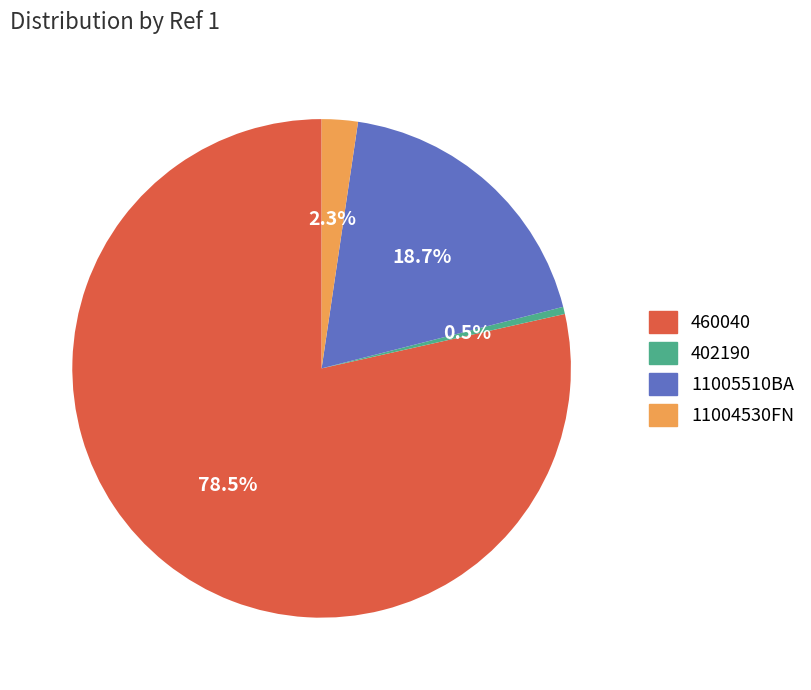

To the nearest percent, what is the difference between the largest and smallest slice percentages?

78%